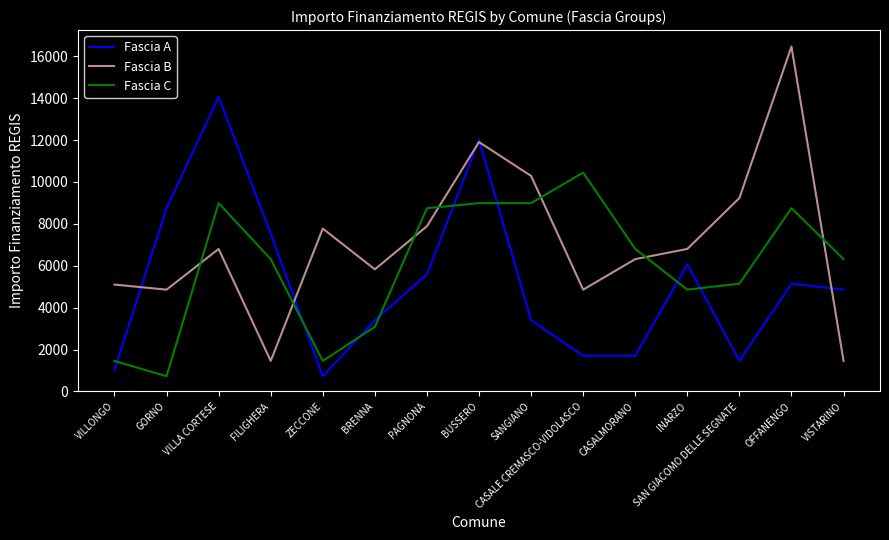

How many lines are shown in the chart?

3